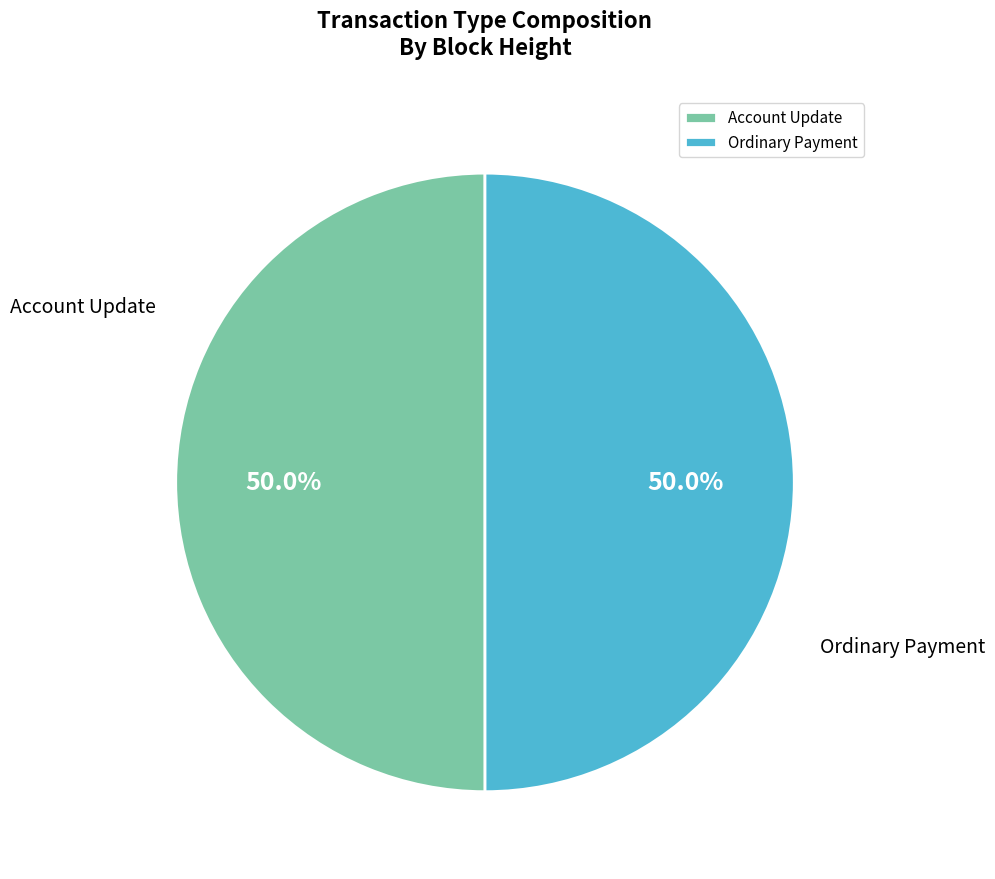

To the nearest percent, what portion does Account Update represent?

50%